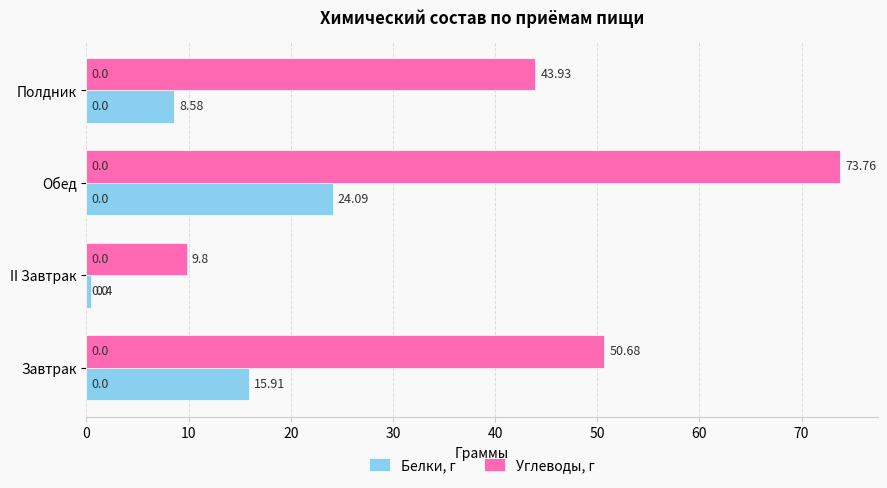

What is the spread (max minus min) of values at II Завтрак?

9.4